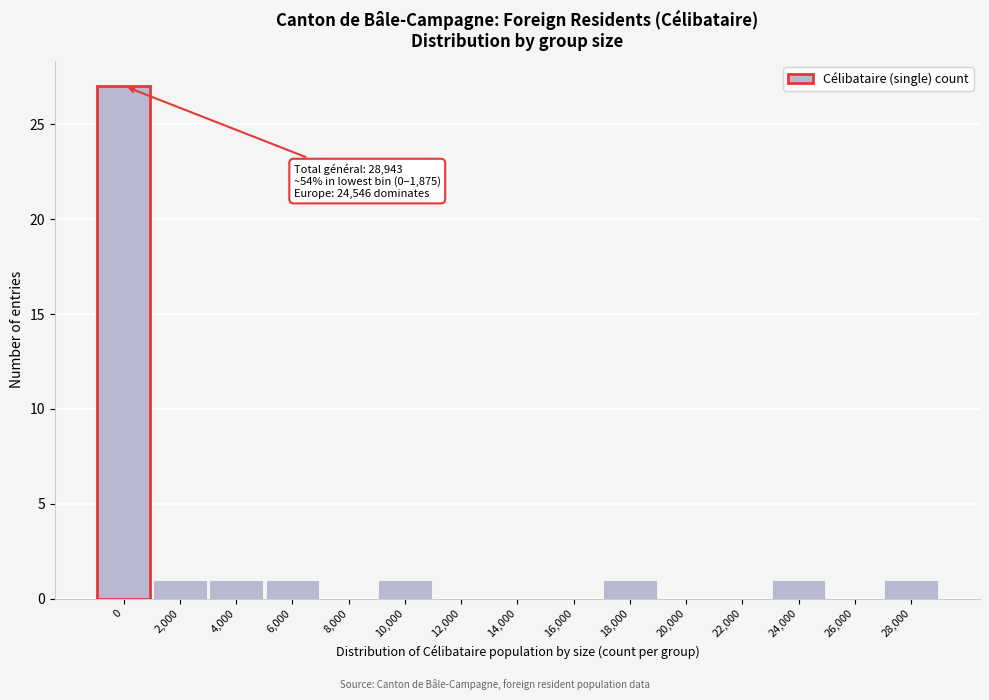

Reading left to right, list all the values displayed in this chart.

0=27	2,000=1	4,000=1	6,000=1	8,000=0	10,000=1	12,000=0	14,000=0	16,000=0	18,000=1	20,000=0	22,000=0	24,000=1	26,000=0	28,000=1